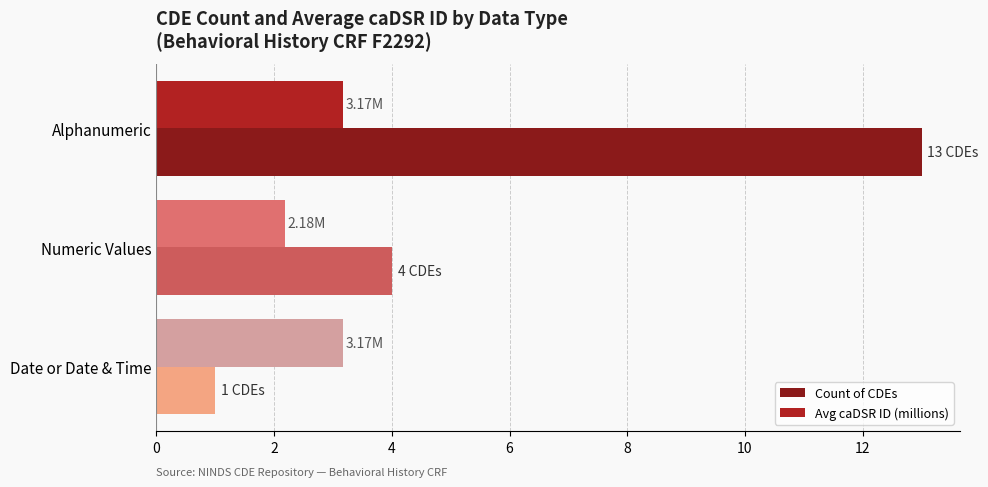

Rank the series at Numeric Values from lowest to highest value.

Avg caDSR ID (millions), Count of CDEs